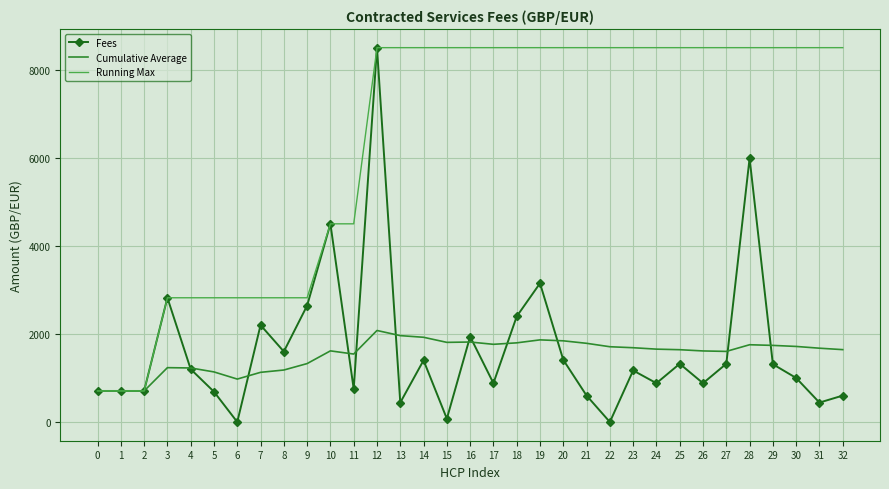

What is the difference between the highest and lowest values at 4?

1621.0